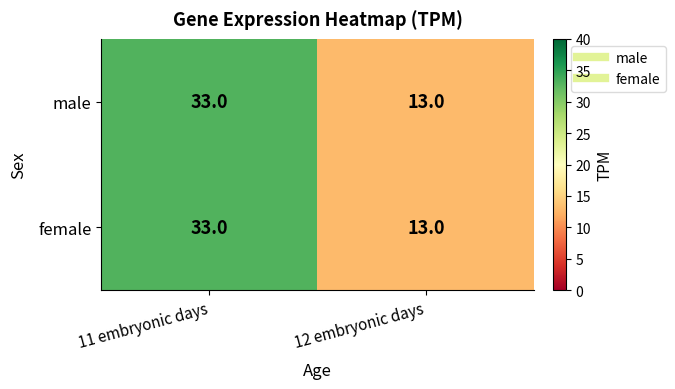

At which category does the chart reach its peak across all series?

11 embryonic days